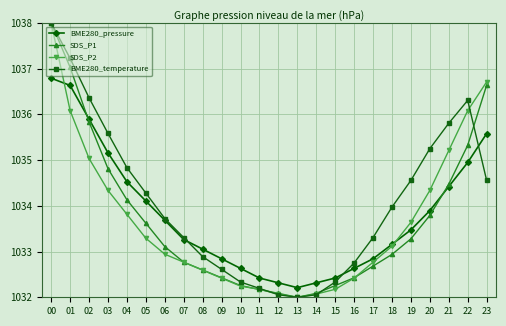

What are all the series names shown in the legend?

BME280_pressure, SDS_P1, SDS_P2, BME280_temperature